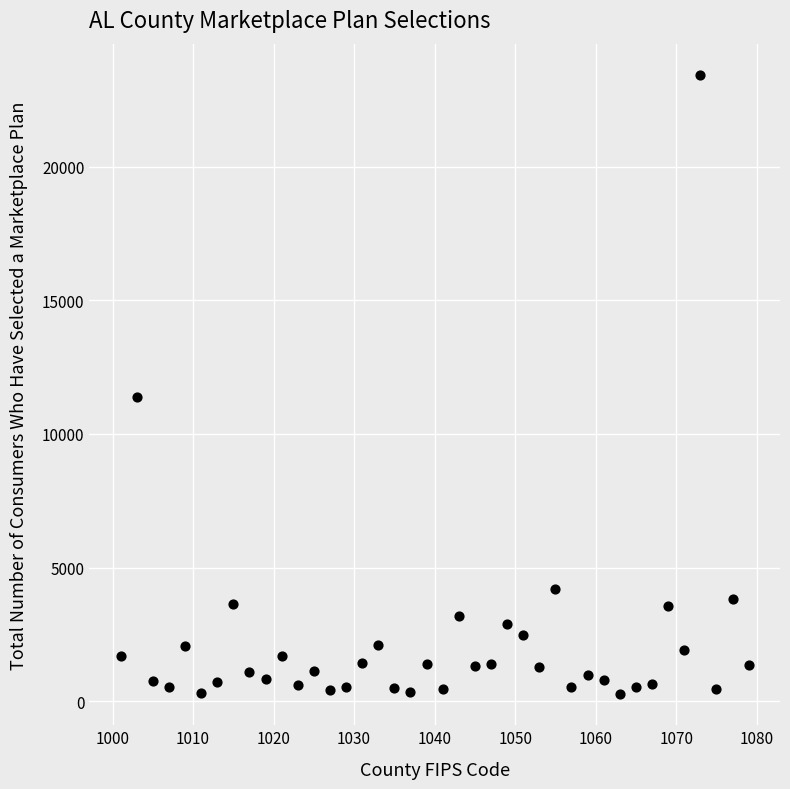

What Y value in the scatter plot is closest to 11851?

11367